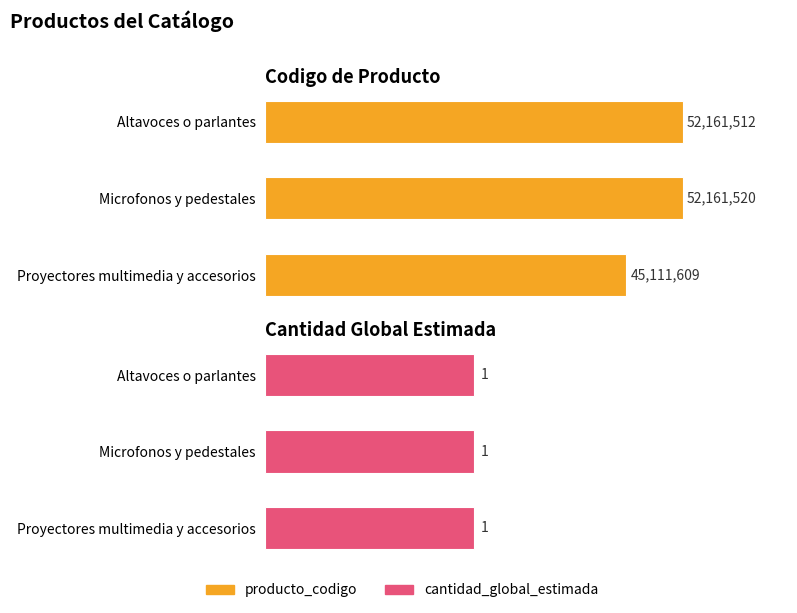

What is the average value of the producto_codigo series?

49811547.0